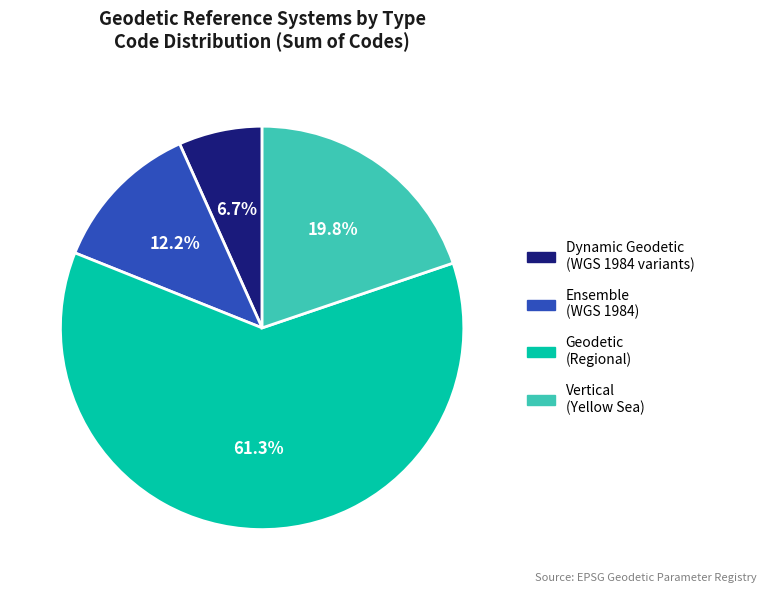

Count the number of slices in the pie.

4